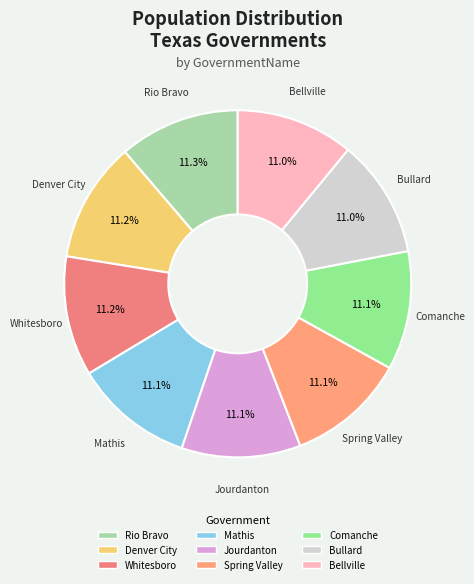

What is the ratio of the value at Comanche to the value at Whitesboro?

1.0